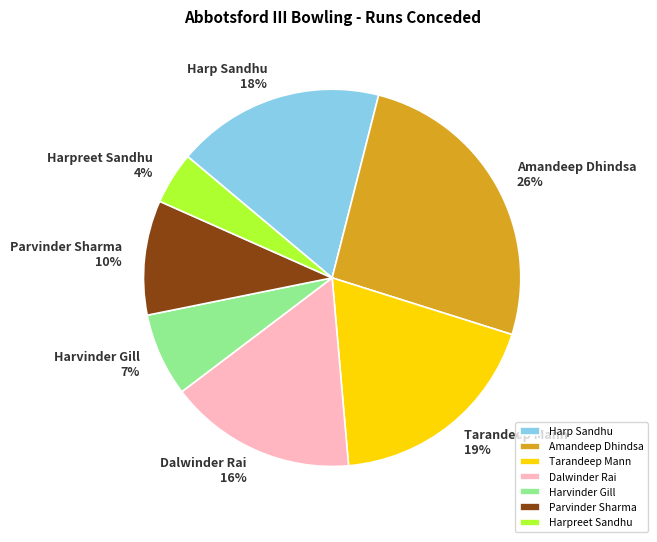

True or false: Tarandeep Mann accounts for 19% of the total.

True